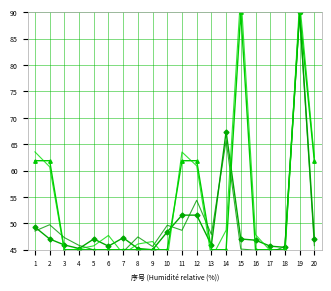

After their last crossing, which series has the higher values: 见习待遇 or 岗位数量?

岗位数量